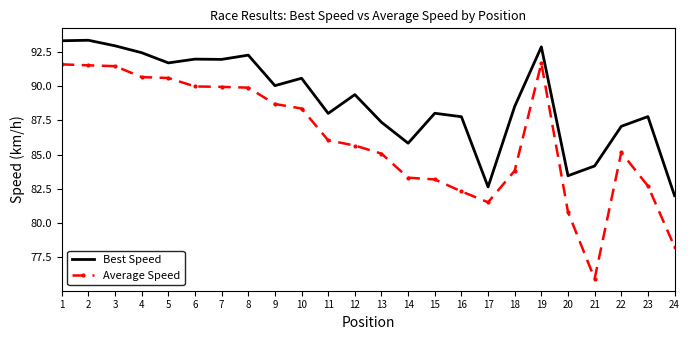

The Best Speed series shows 92.9 at 19. True or false?

True